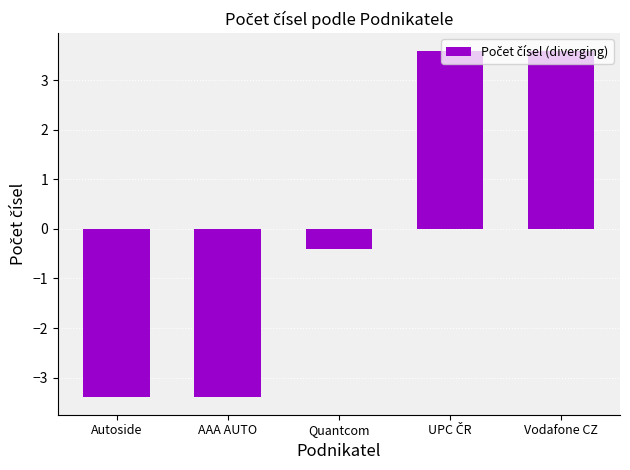

How many values are below 0?

3